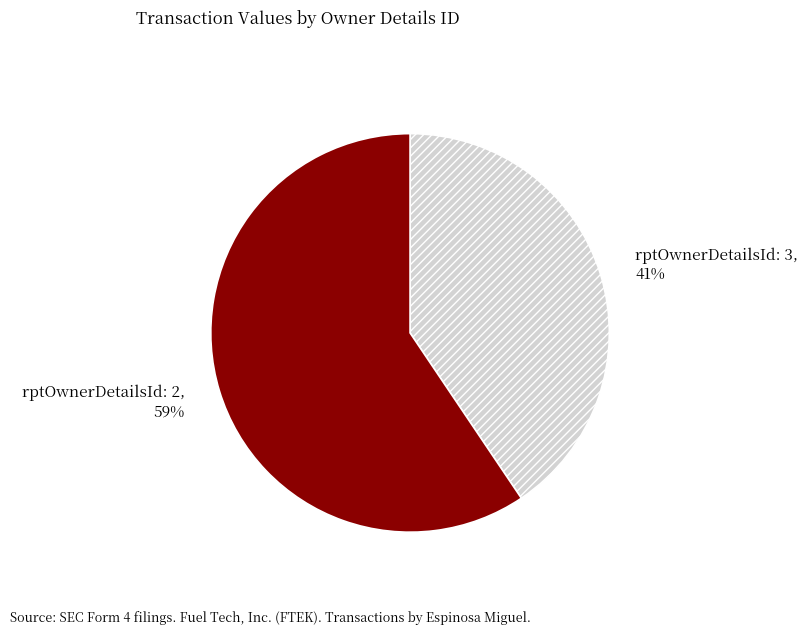

Combined, do rptOwnerDetailsId: 2 and rptOwnerDetailsId: 3 account for over 50%?

Yes